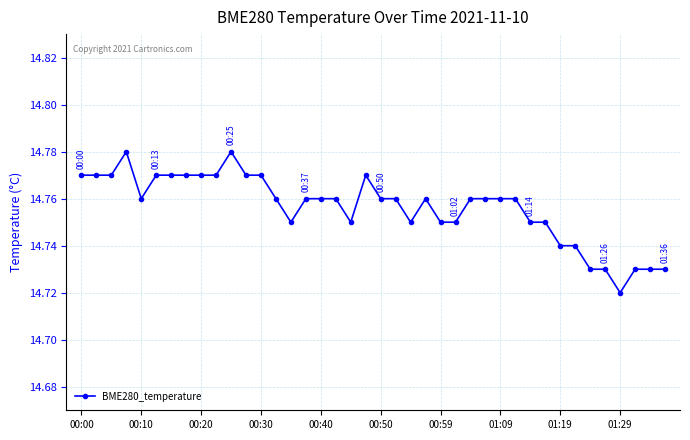

True or false: there are more than 2 points higher than both neighbors.

True